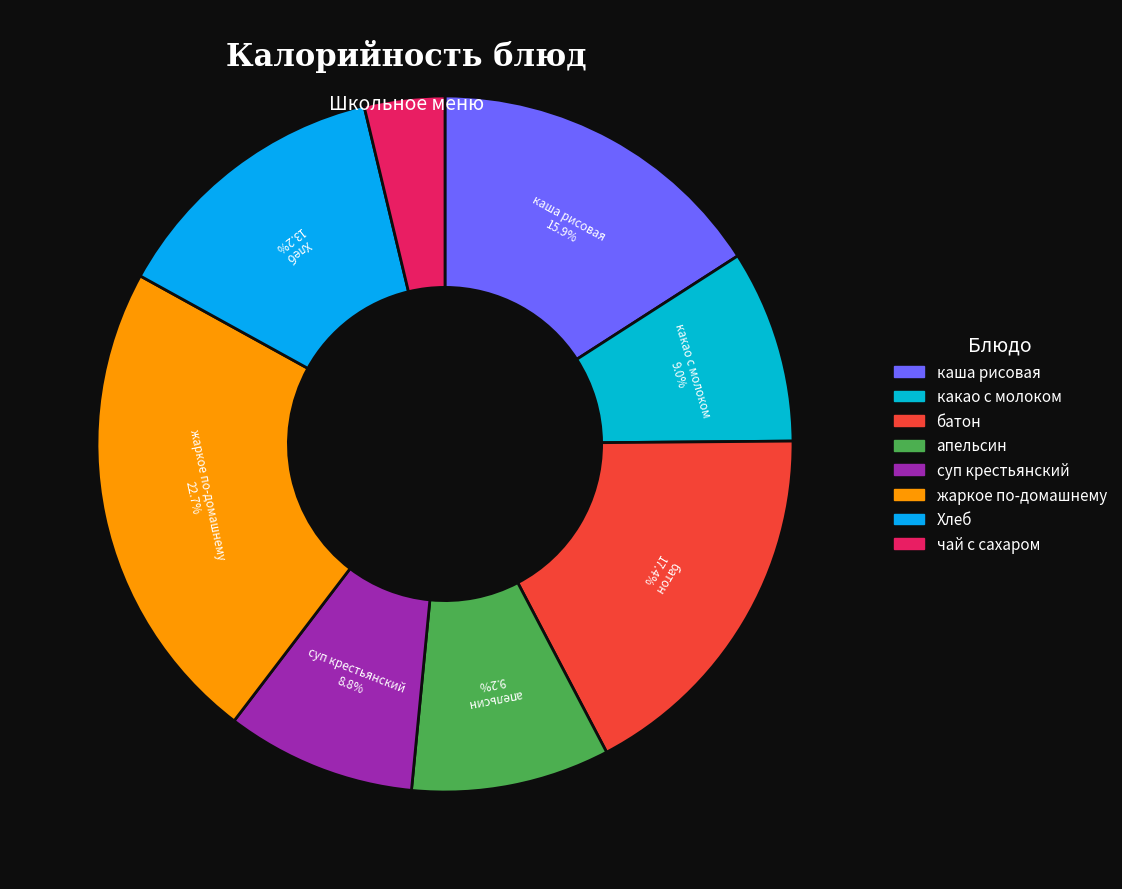

Does апельсин represent more than half of the total?

No